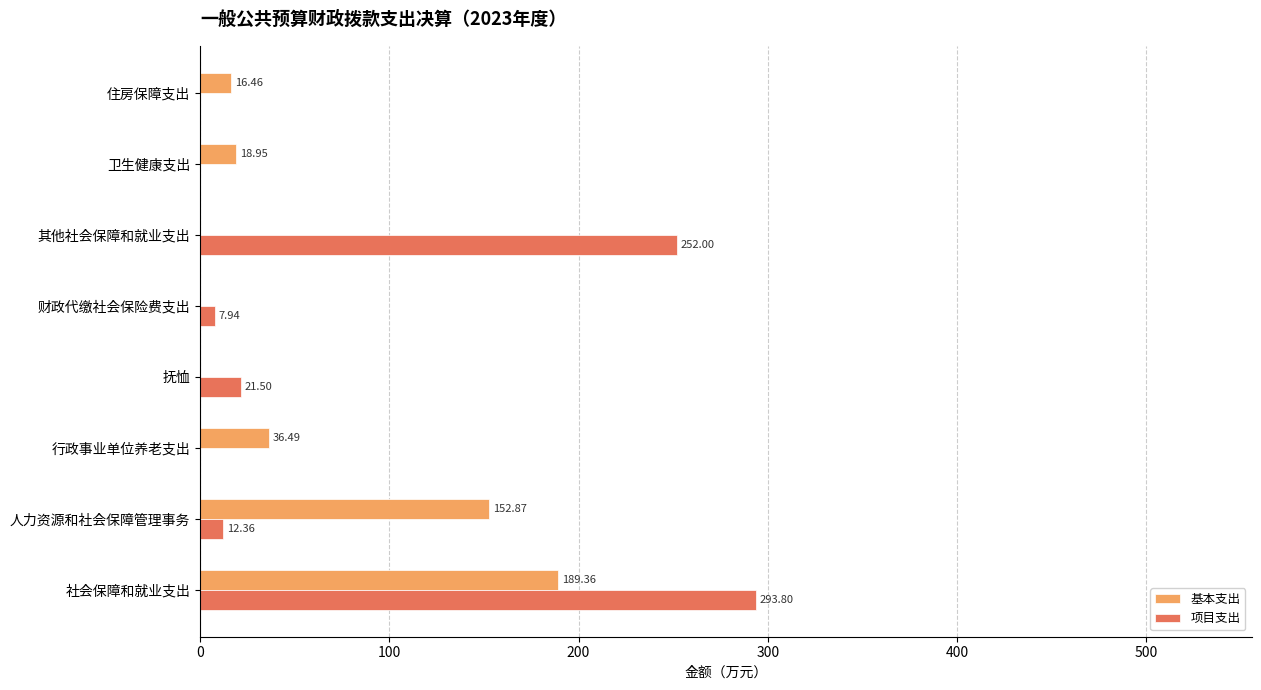

Between 人力资源和社会保障管理事务 and 住房保障支出, which series saw the biggest shift?

基本支出